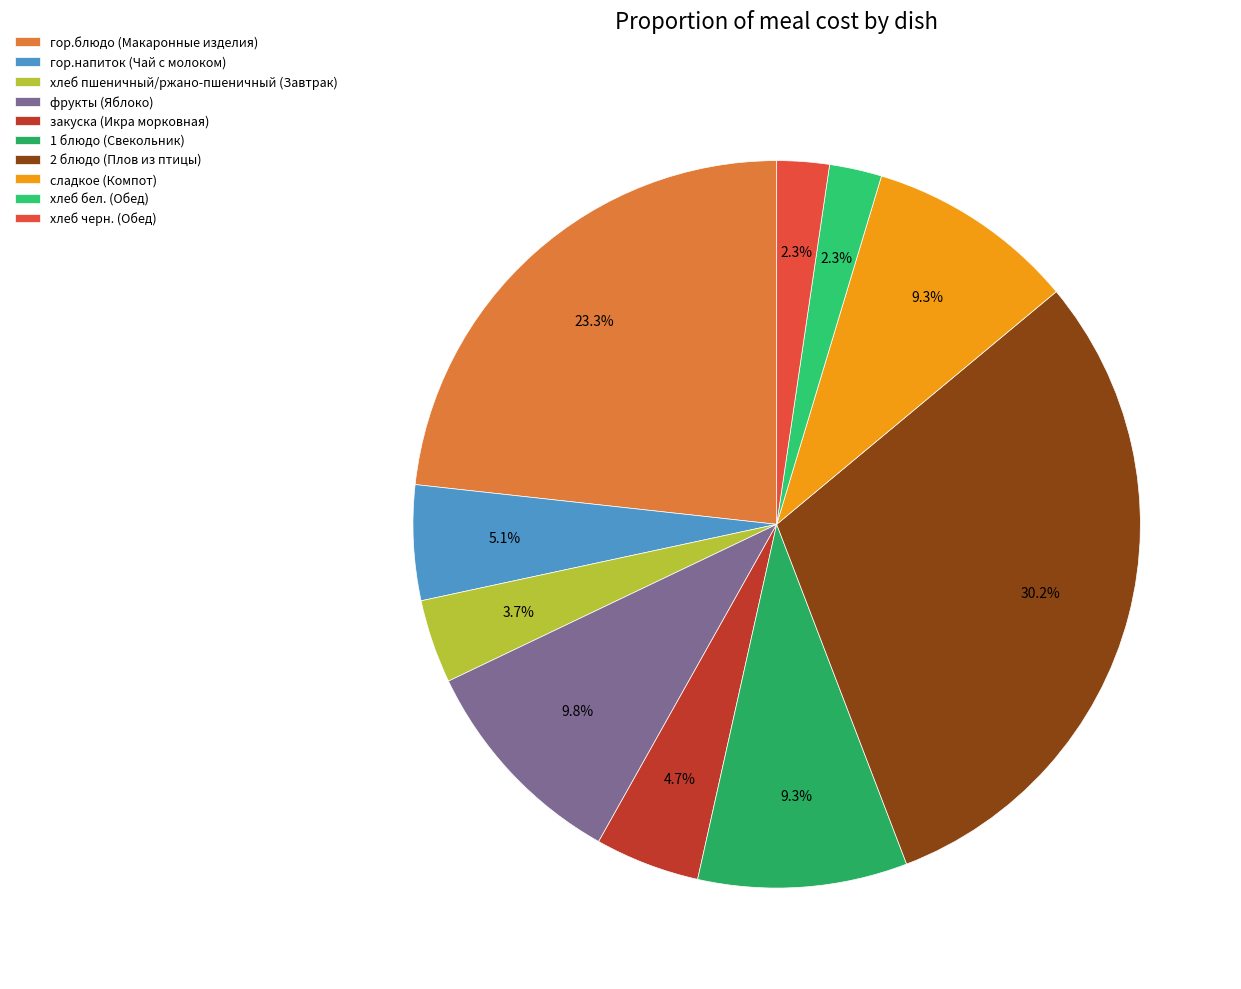

Which has a higher value, 2 блюдо (Плов из птицы) or хлеб черн. (Обед)?

2 блюдо (Плов из птицы)